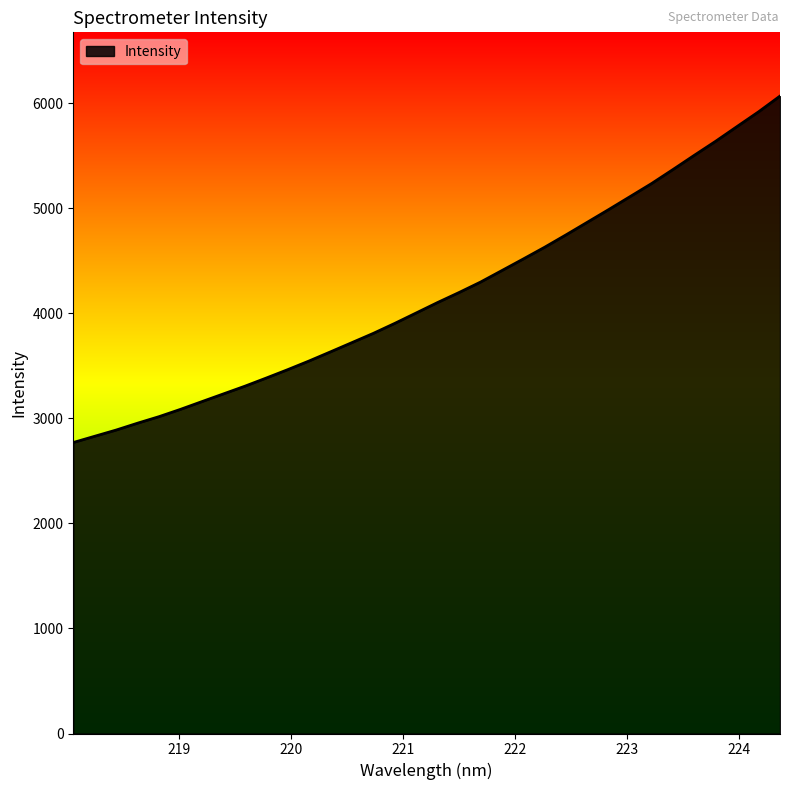

What is the difference between the maximum and minimum values?

3298.2